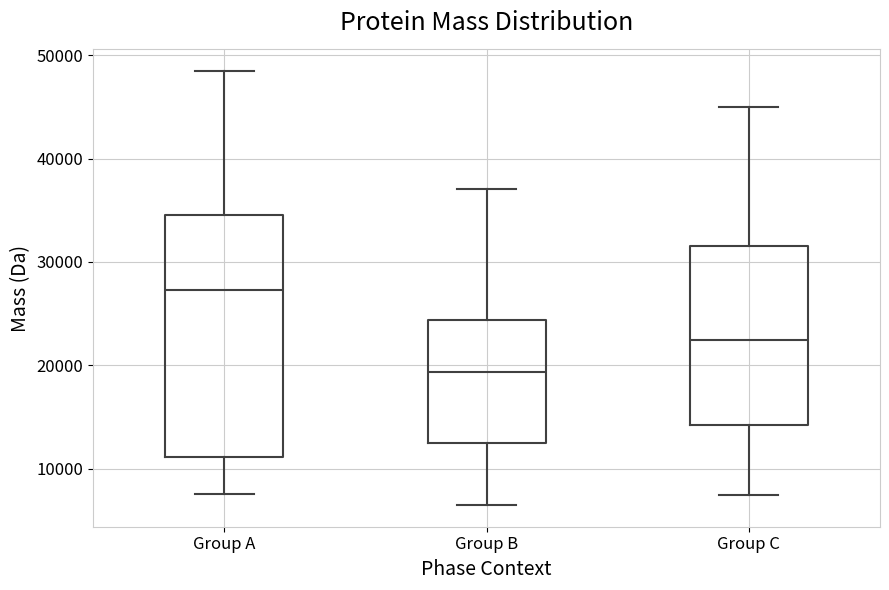

Which box has the lowest median line?

Group B